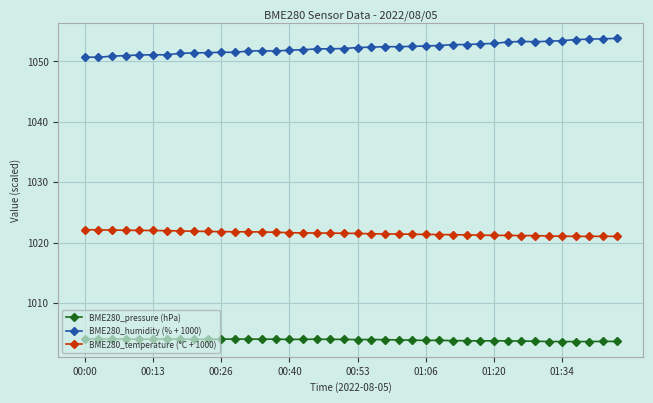

What is the value of the BME280_humidity (% + 1000) point at the 16th from the left?

1051.8